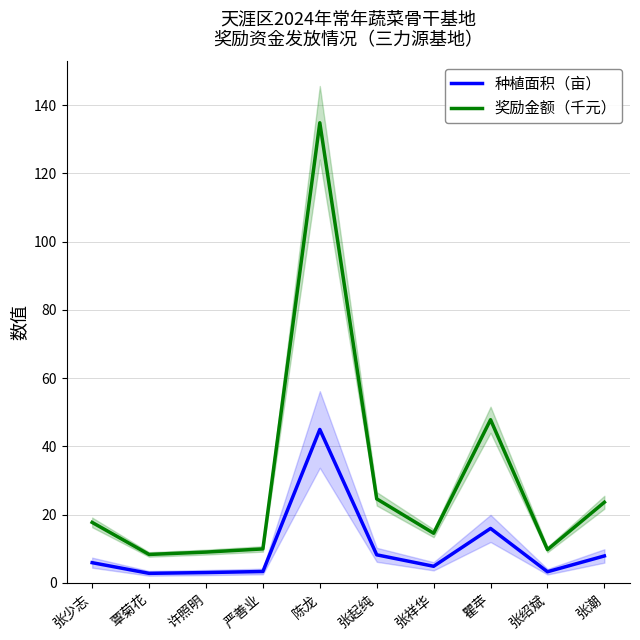

What is the difference between the 奖励金额（千元） values at 张起纯 and 陈龙?

110.2